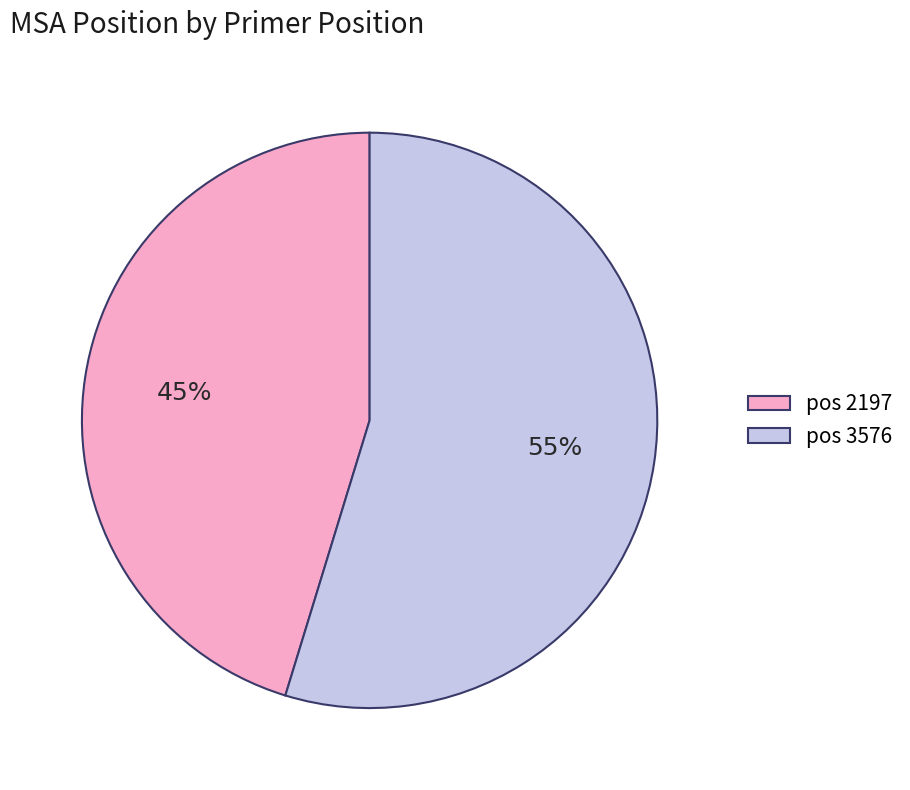

Combined, do pos 3576 and pos 2197 account for over 50%?

Yes